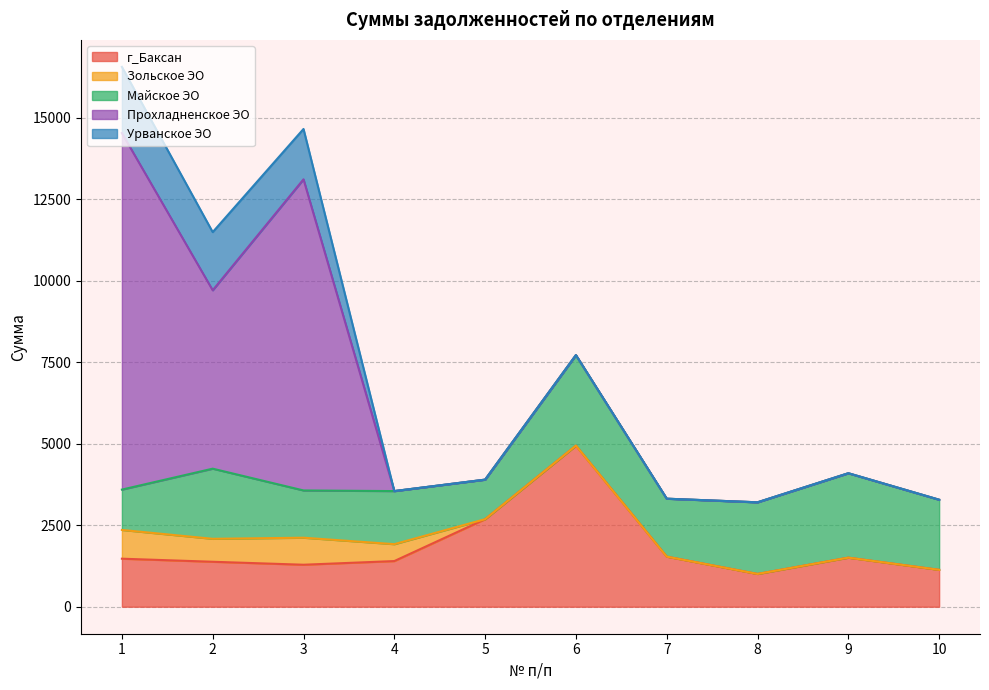

At how many categories does at least one series exceed 8279?

2